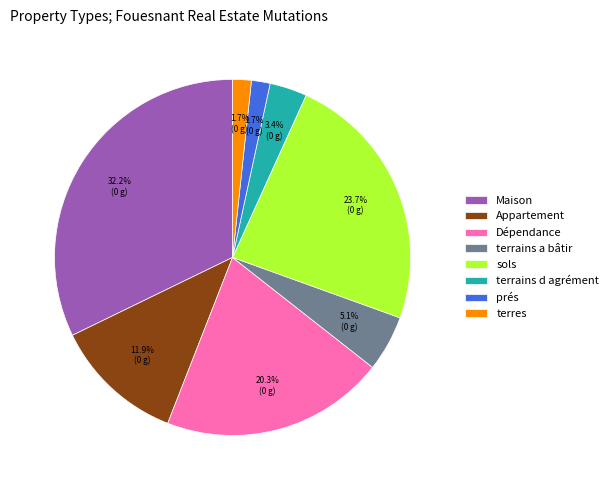

What portion of the pie excludes terrains d agrément?

96.6%